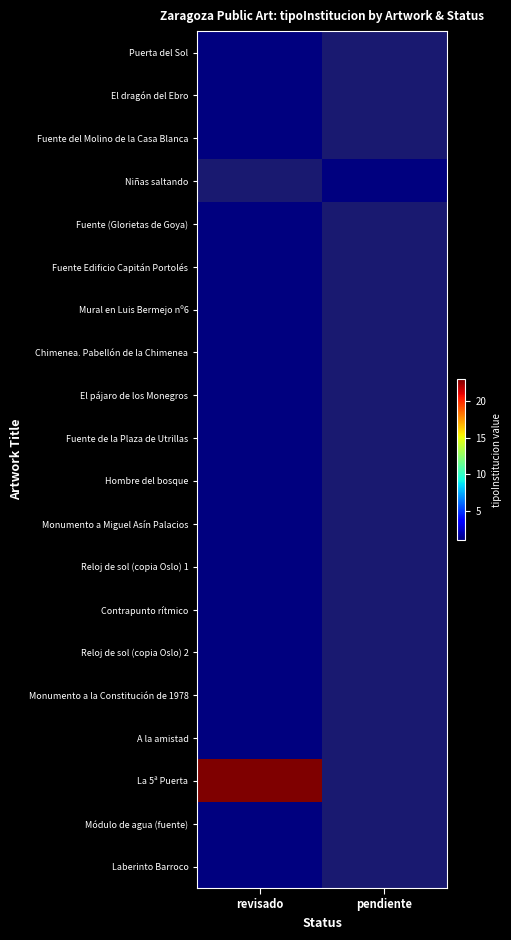

What is the smallest value displayed?

1.0